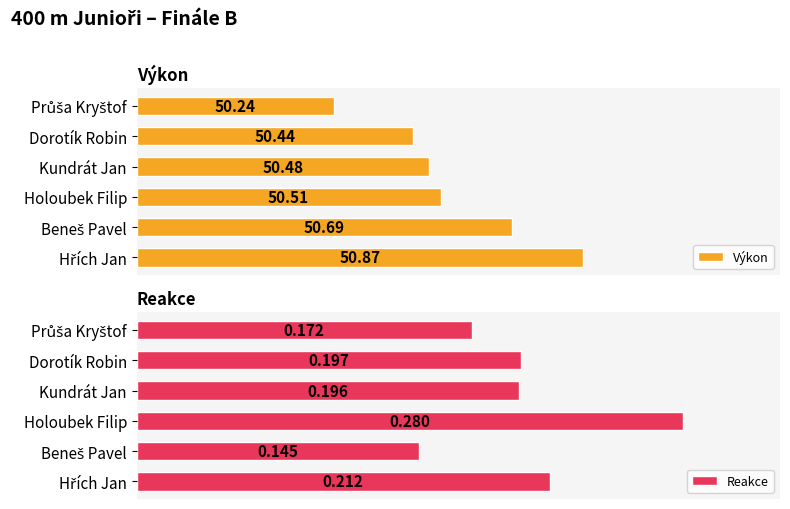

What are all the series names shown in the legend?

Výkon, Reakce